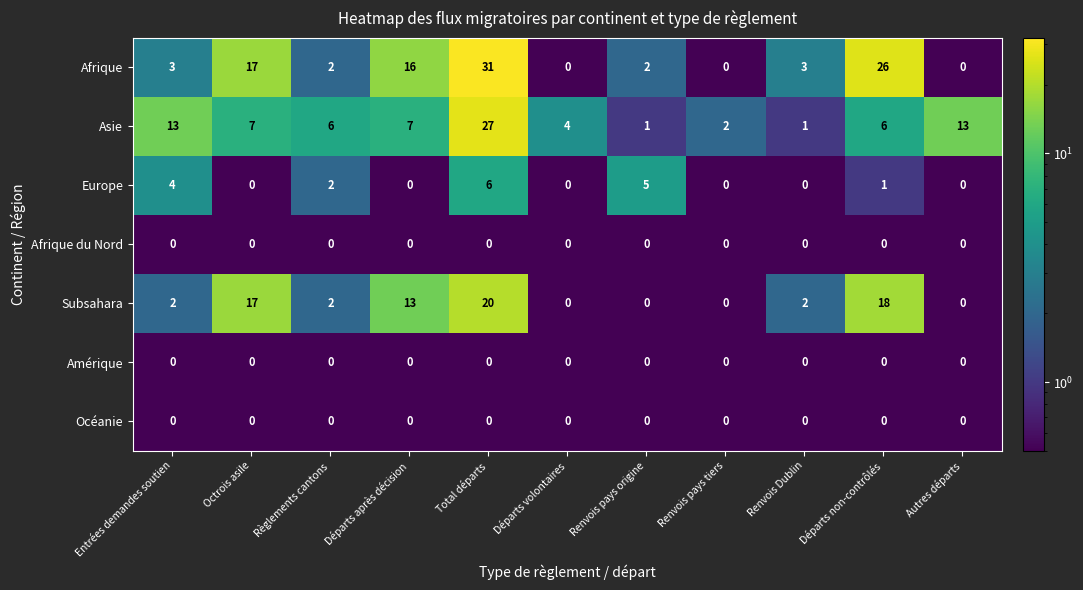

The value of Europe at Total départs is 8. True or false?

False